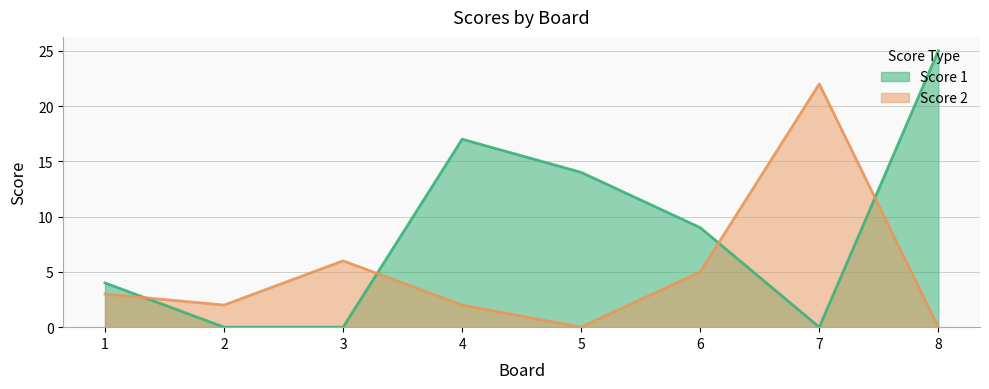

Which series changed the most between 5 and 6?

Score 1